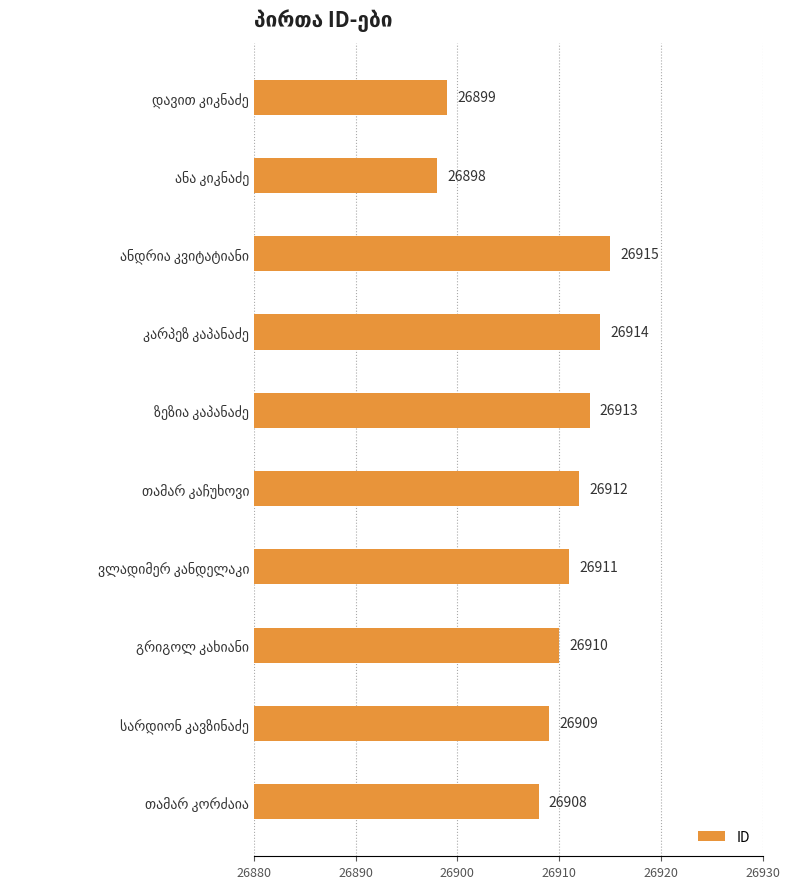

What is the average value?

26909